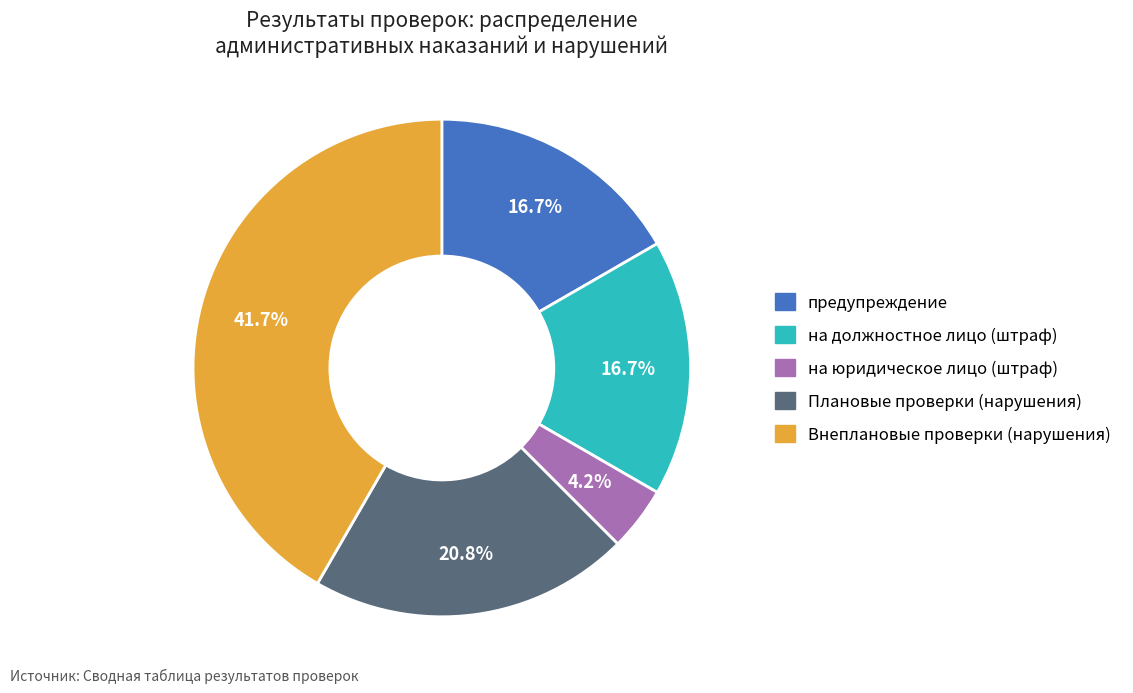

To the nearest percent, what is the average slice percentage?

20%